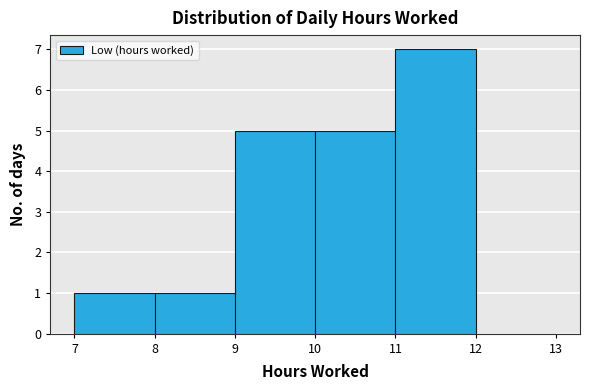

Which range on the x-axis has the tallest bar?

11 to 12